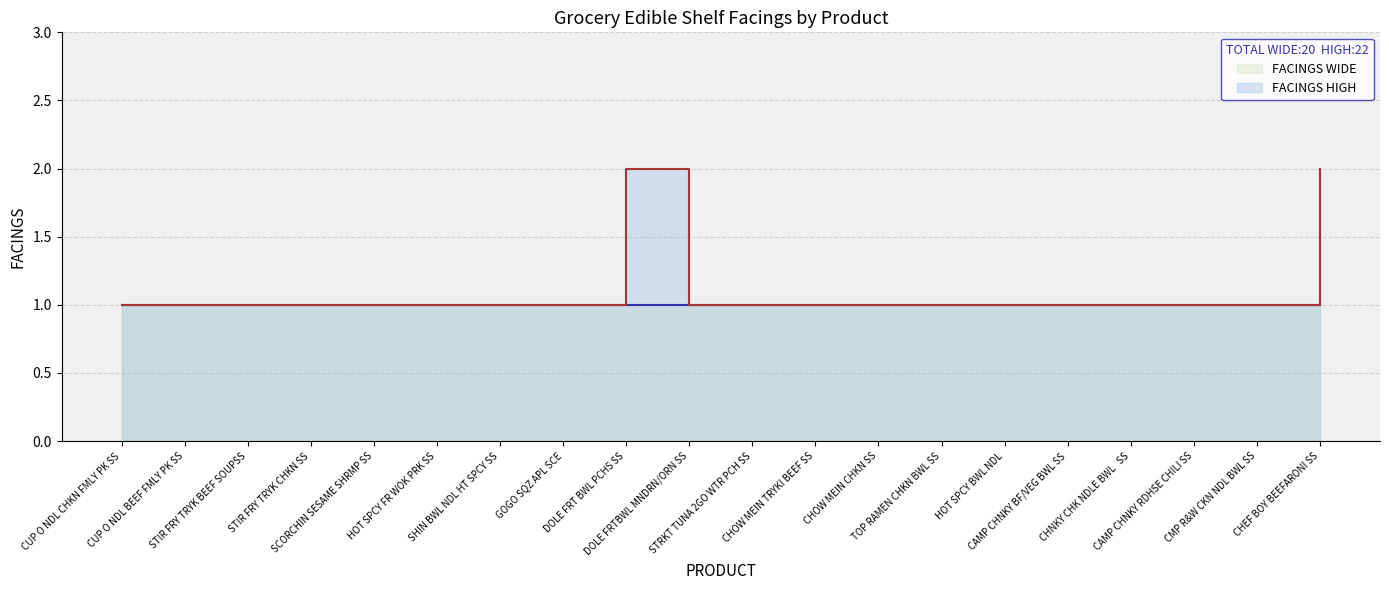

How many values are between 1 and 2?

20